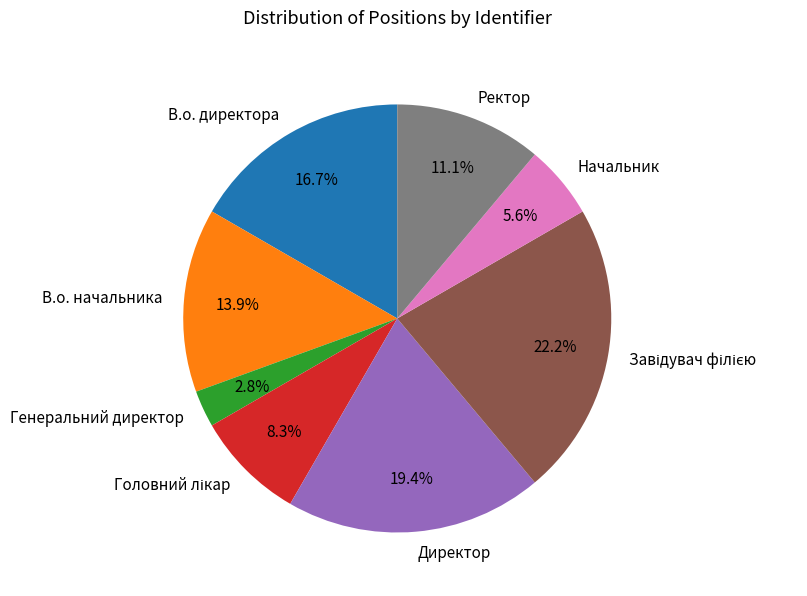

To the nearest percent, what percentage of the pie is Начальник?

6%